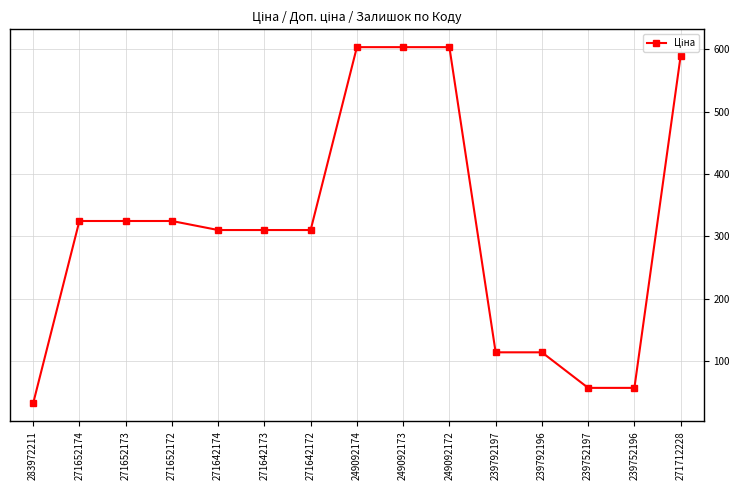

Is it true that the value at 271642174 is 475.3?

False